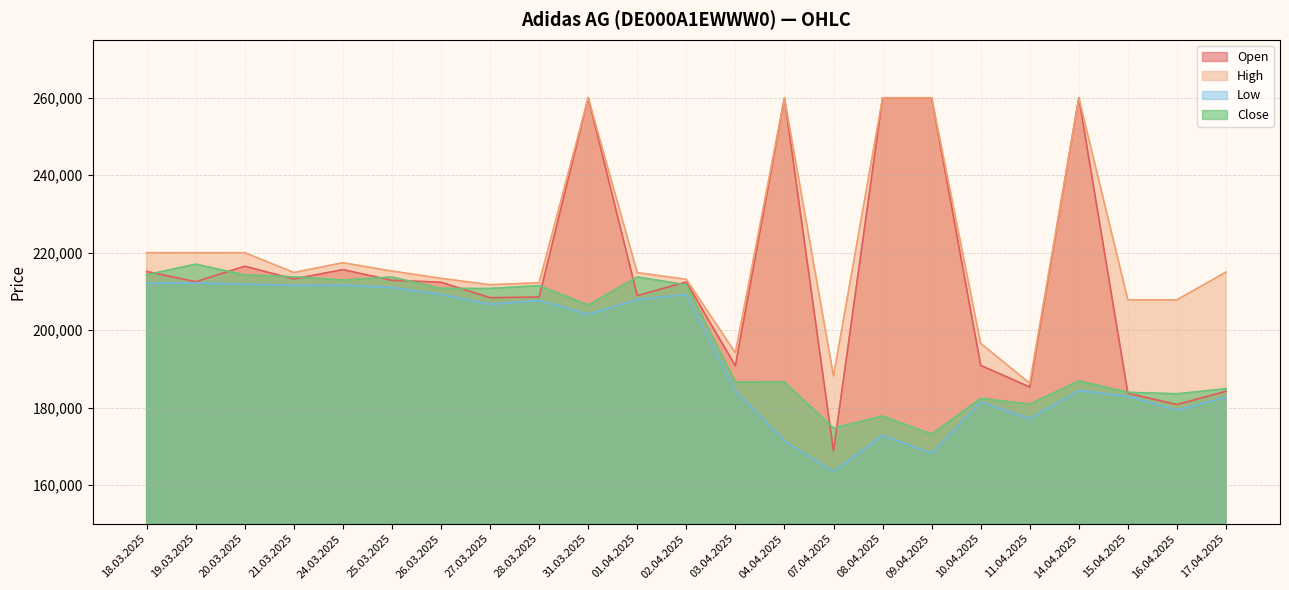

How many values in the Close series are below 206487?

11